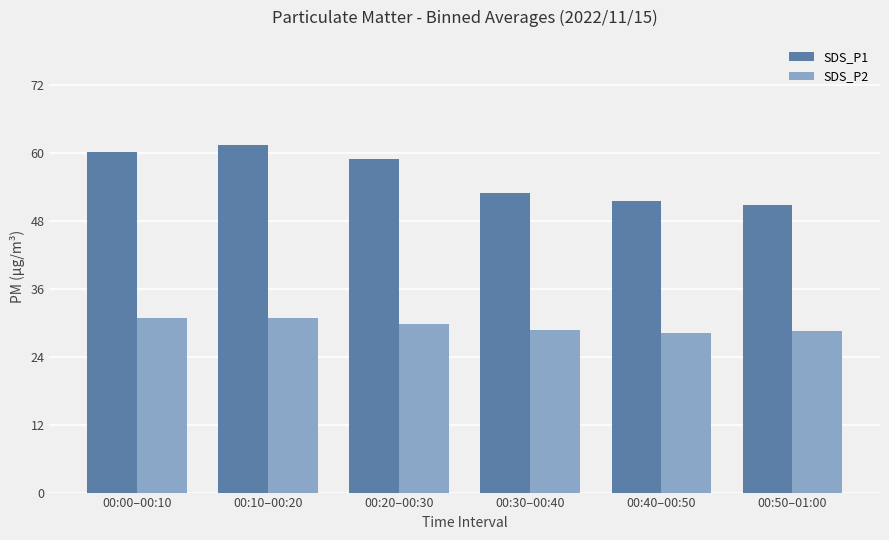

Is it true that SDS_P1 equals 29.7 at 00:10–00:20?

False